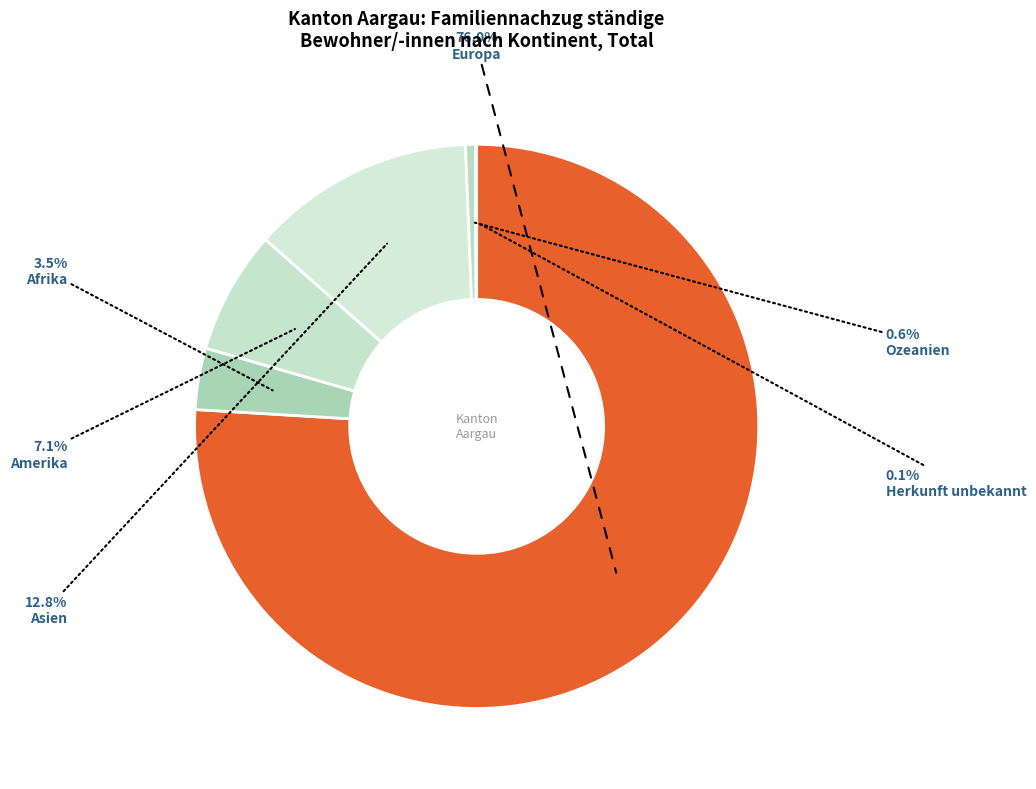

Rank the categories by value from lowest to highest.

Herkunft unbekannt, Ozeanien, Afrika, Amerika, Asien, Europa